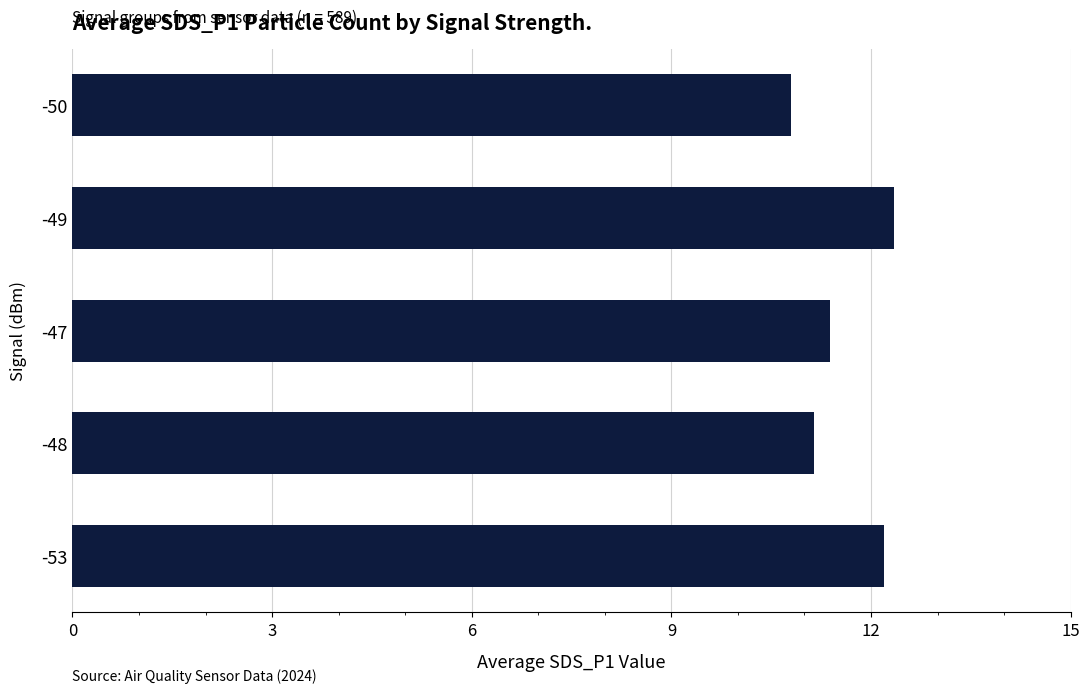

What is the average value?

11.6